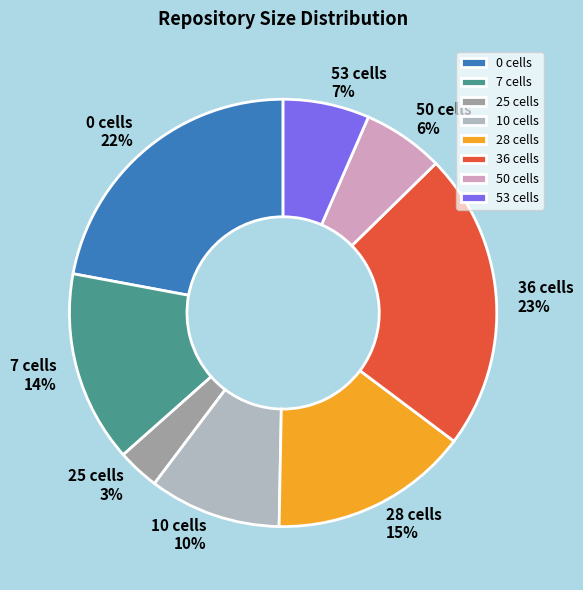

Count the number of slices in the pie.

8